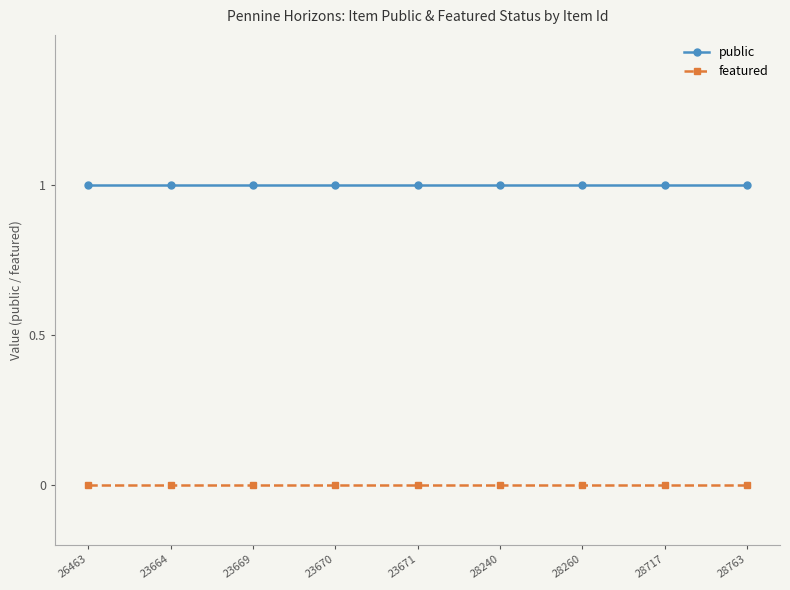

True or false: public and featured cross at least once.

False